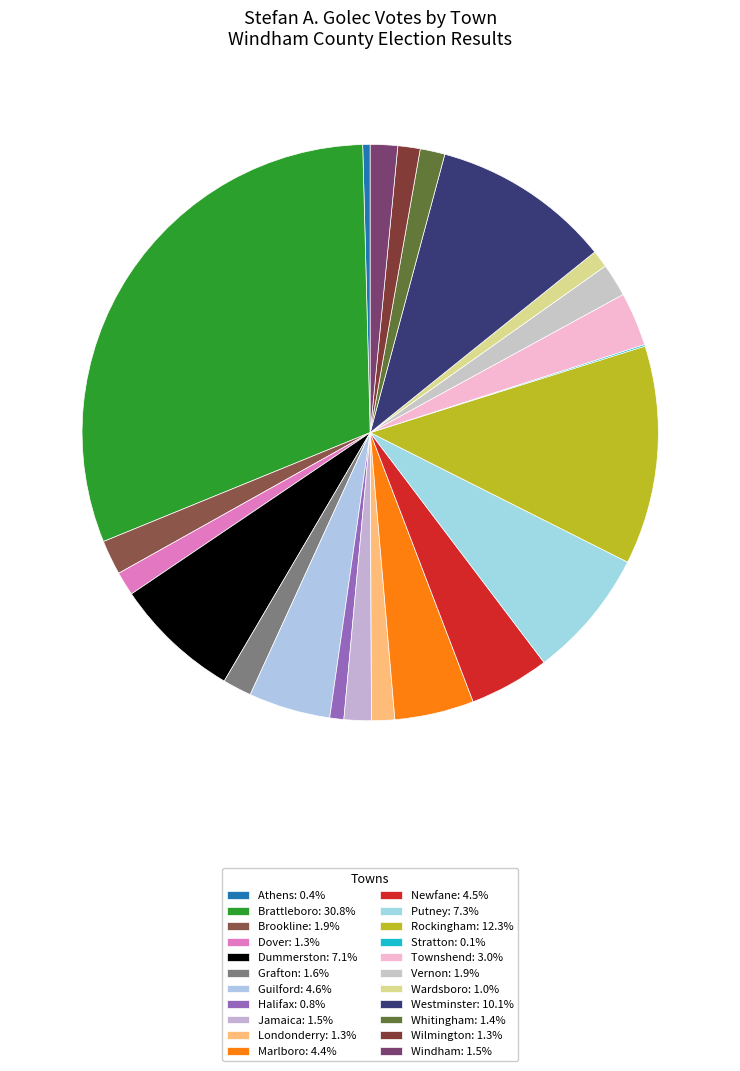

Is it true that Dummerston is 7% of the pie?

True